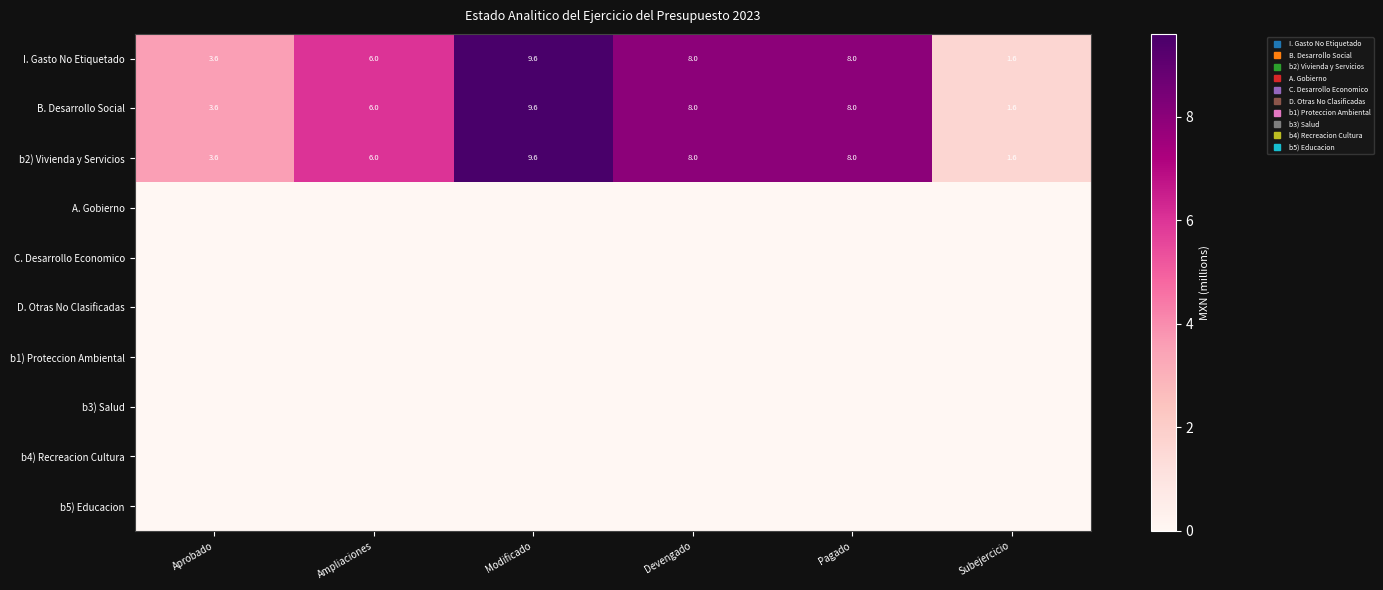

Which series changed the most between Ampliaciones and Pagado?

I. Gasto No Etiquetado